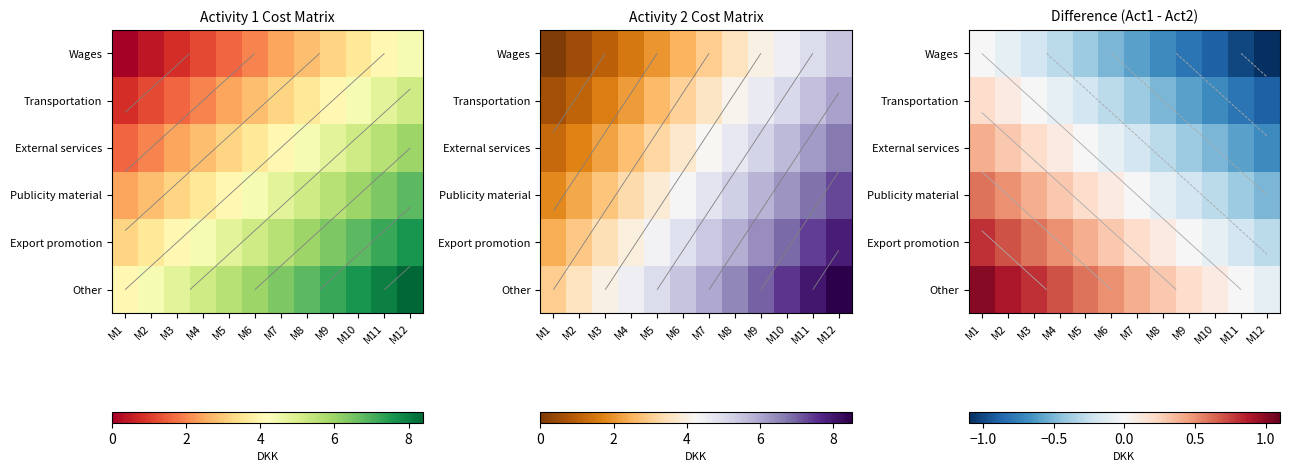

What is the difference between the second highest and minimum values in the Transportation series?

1.0